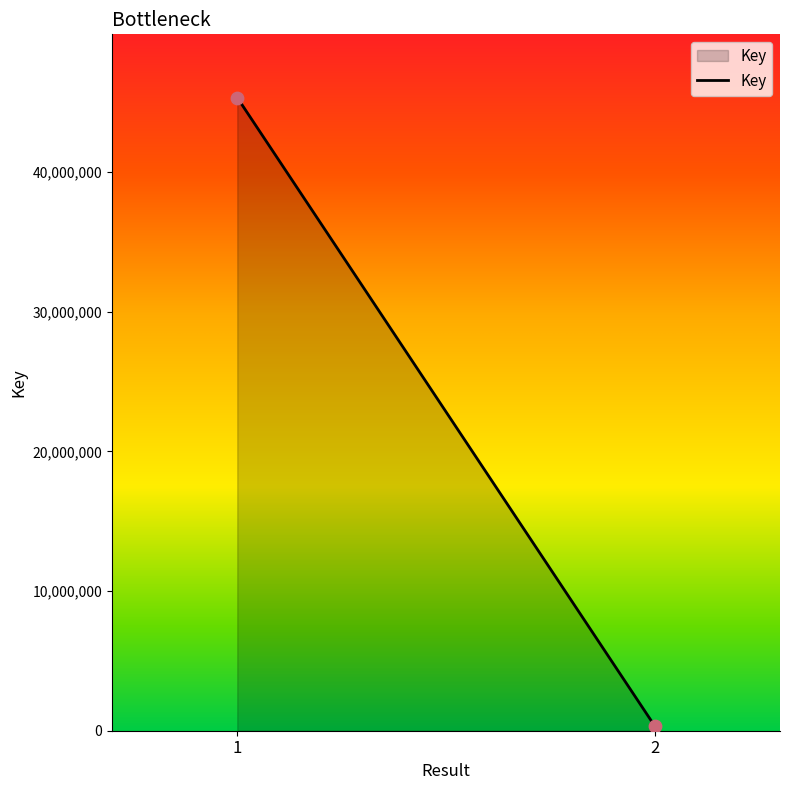

What is the range of Y values (max minus min)?

44982931